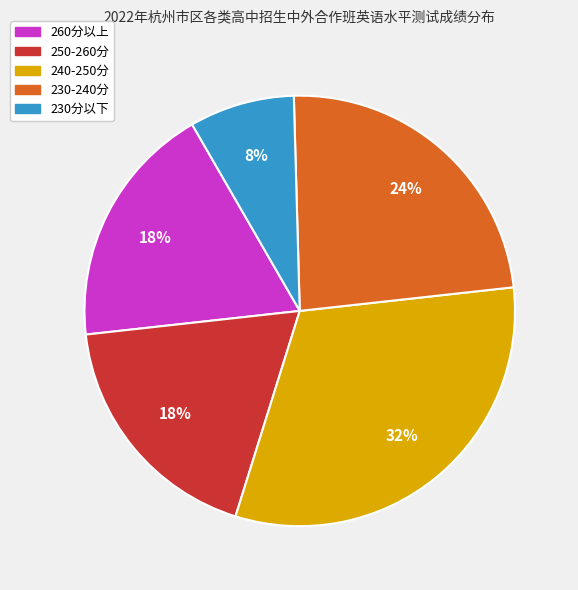

To the nearest percent, what is the average slice percentage?

20%